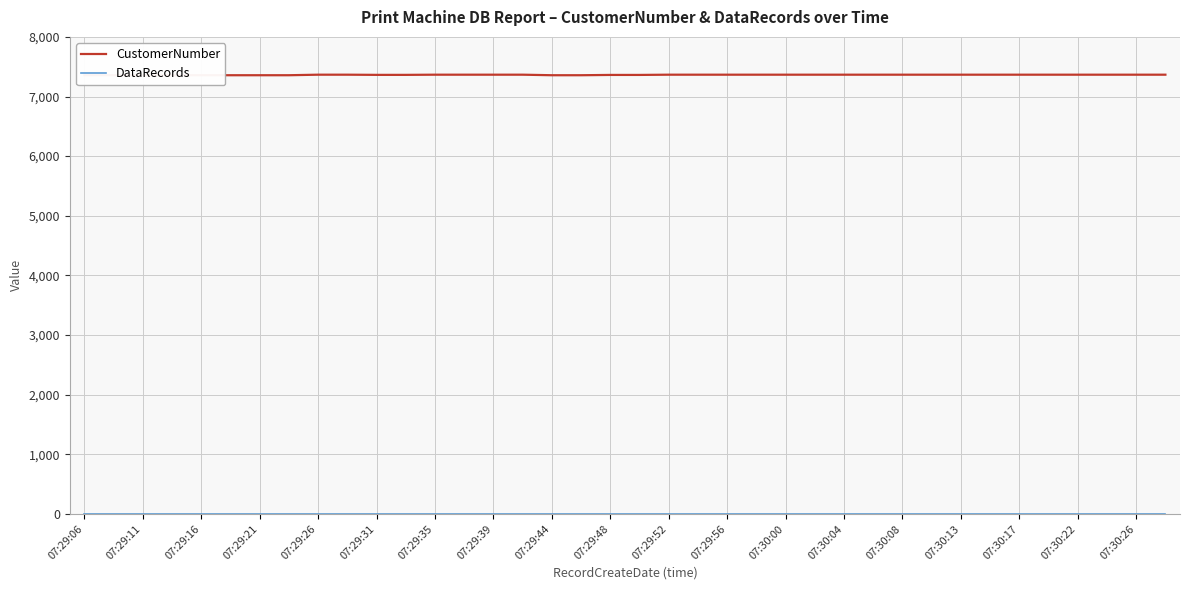

True or false: DataRecords and CustomerNumber cross at least once.

False